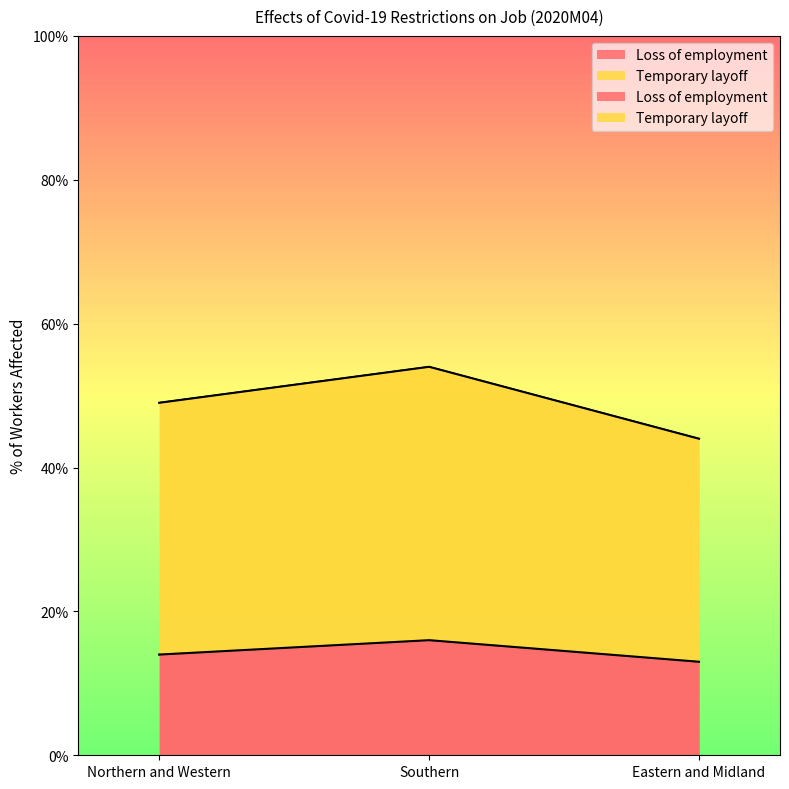

What position from the right is Eastern and Midland?

1